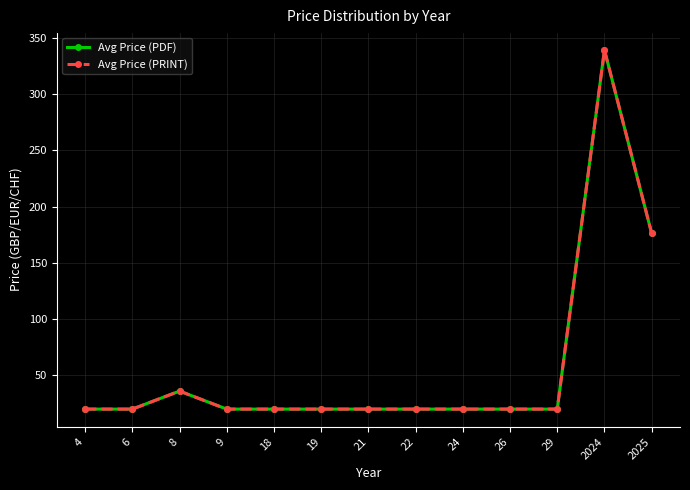

Is the value of Avg Price (PDF) at 24 greater than the value of Avg Price (PRINT) at 19?

No